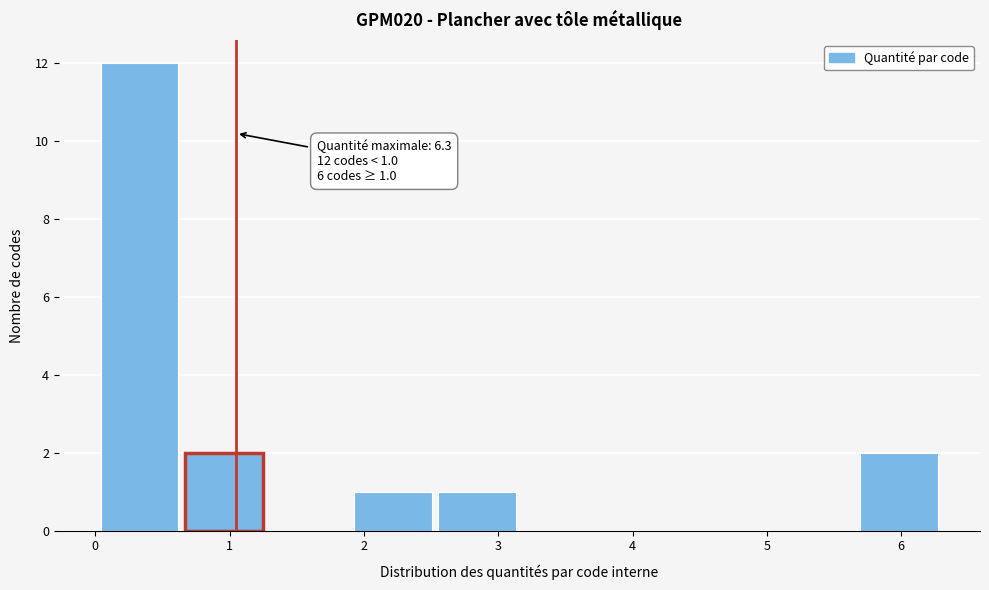

Which range on the x-axis has the tallest bar?

0.0 to 0.6